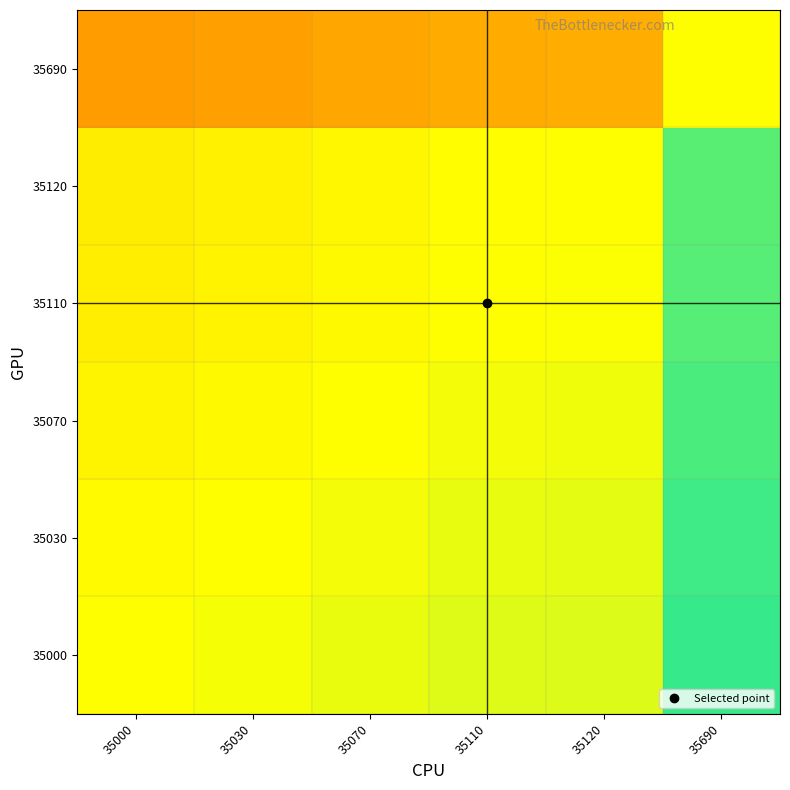

At 35070, list the series in order from largest to smallest.

35000, 35030, 35070, 35110, 35120, 35690